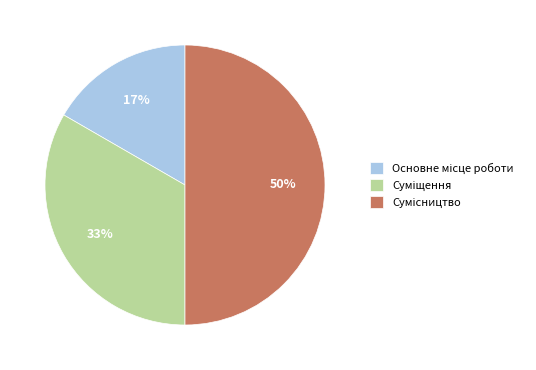

To the nearest percent, what is the difference between the largest and smallest slice percentages?

33%